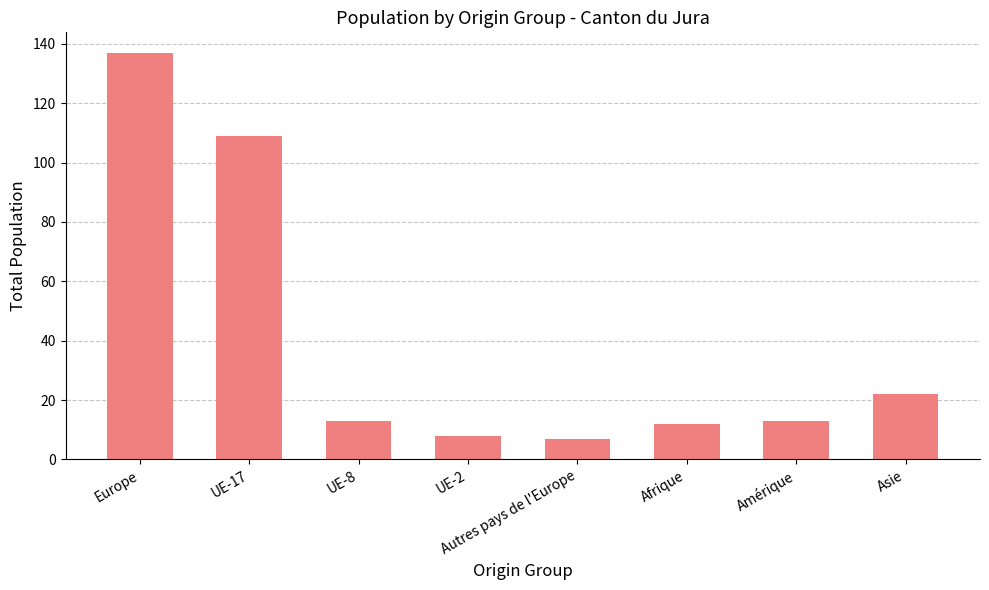

What is the average value?

40